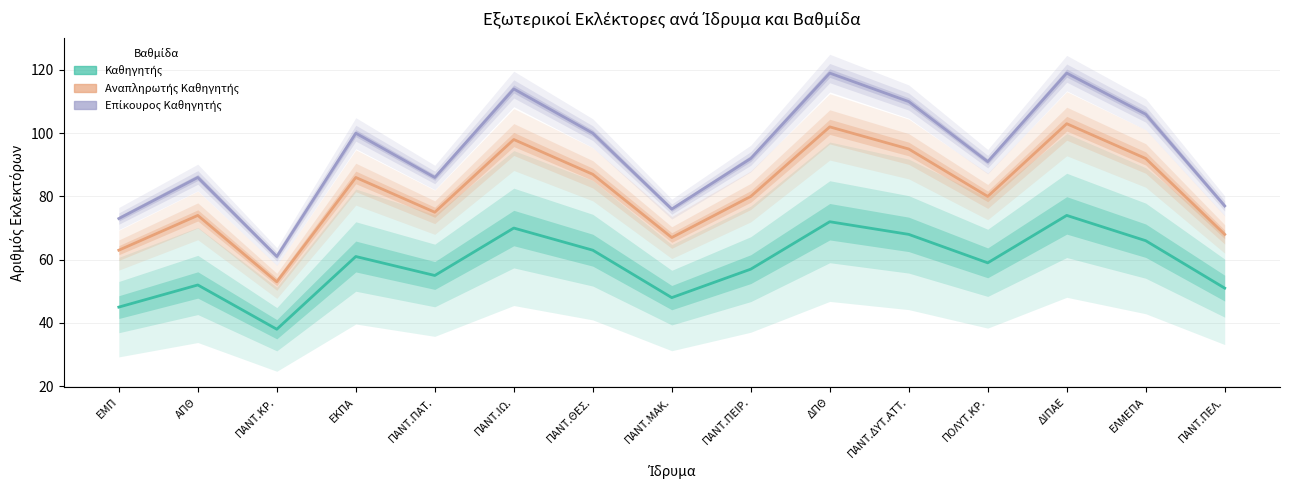

What is the lowest value of the Αναπληρωτής Καθηγητής series?

53